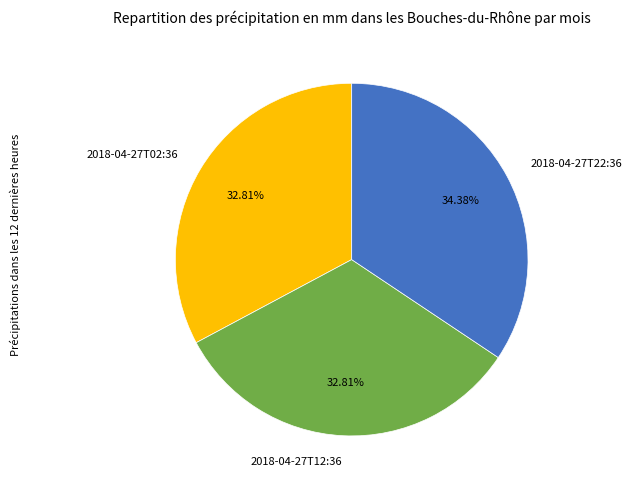

Is there a majority slice in this chart?

No